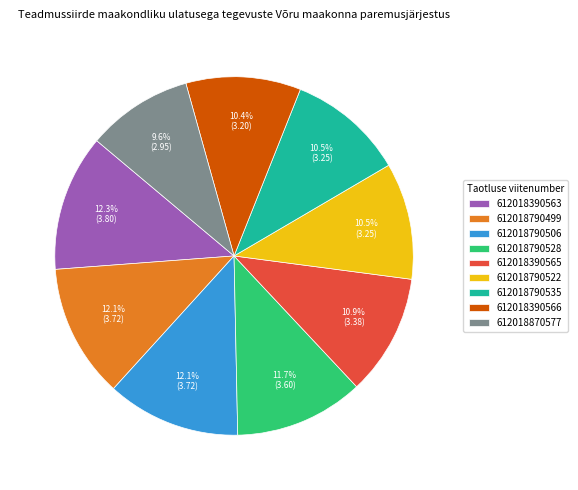

Approximately how many times larger is the value at 612018790506 compared to 612018390566?

1.2